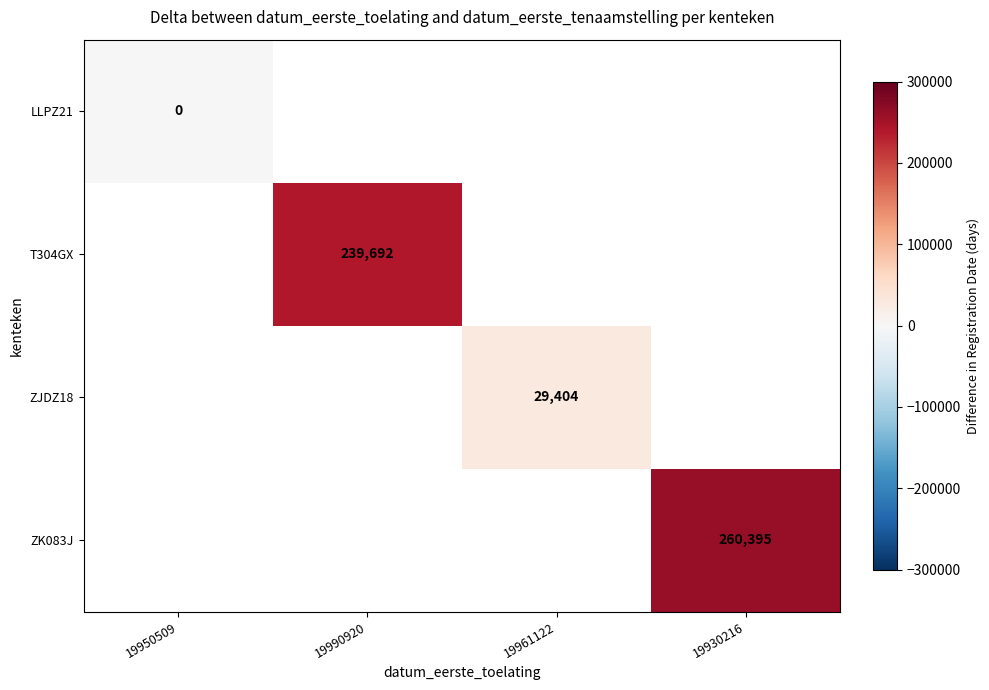

Which category has the highest value in the LLPZ21 series?

19950509